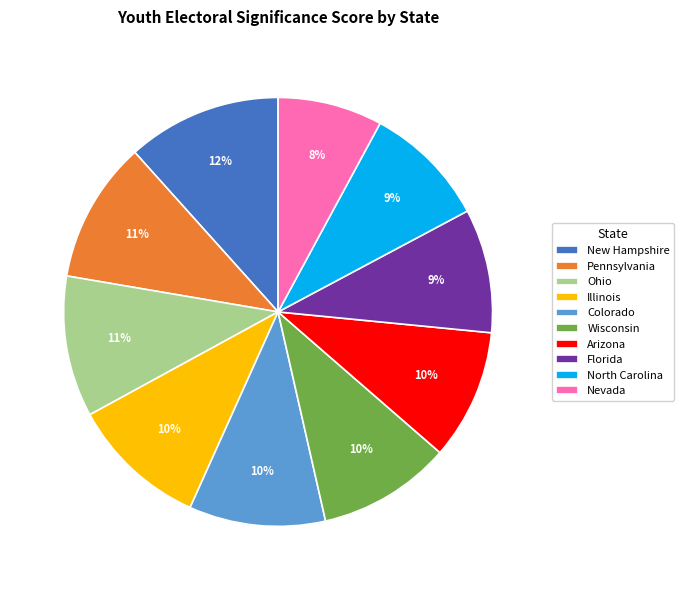

Is the sum of Colorado and Arizona greater than half?

No